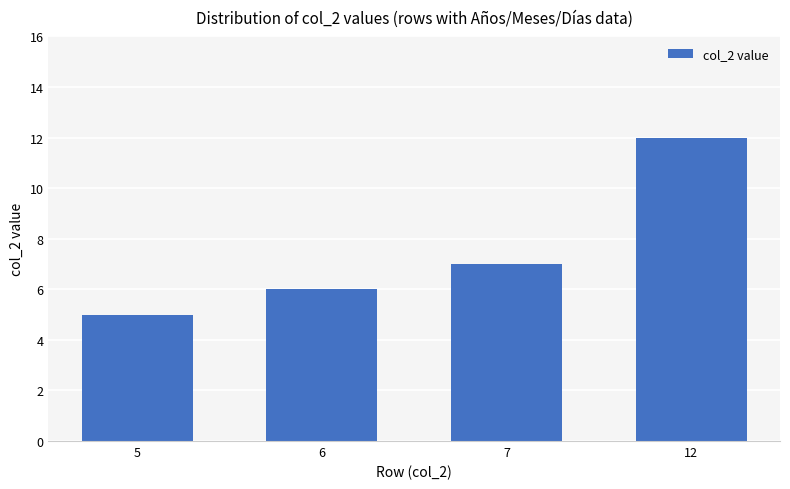

What is the difference between the values at 6 and 12?

6